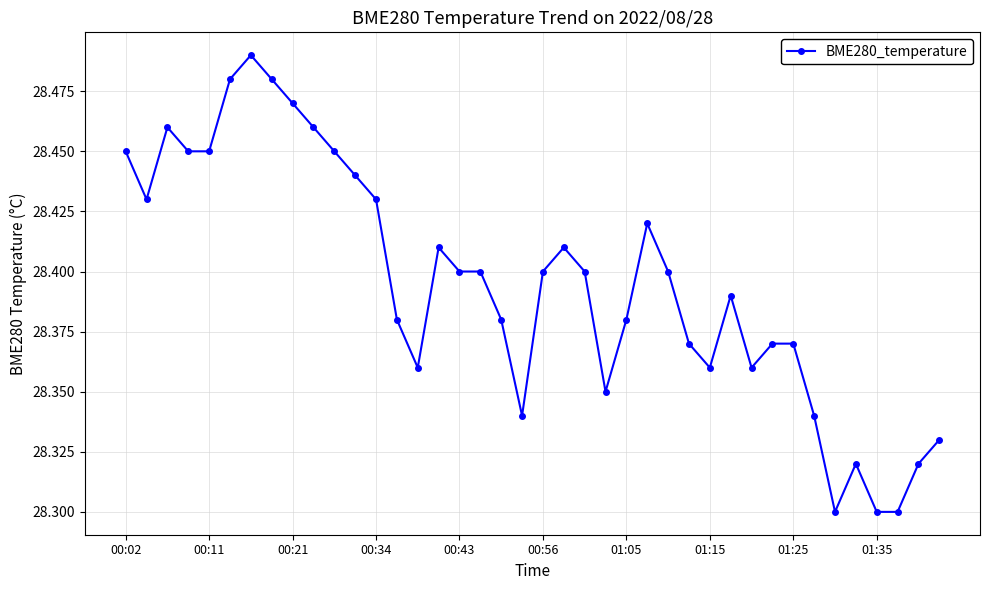

What is the difference between the maximum and second lowest values?

0.2